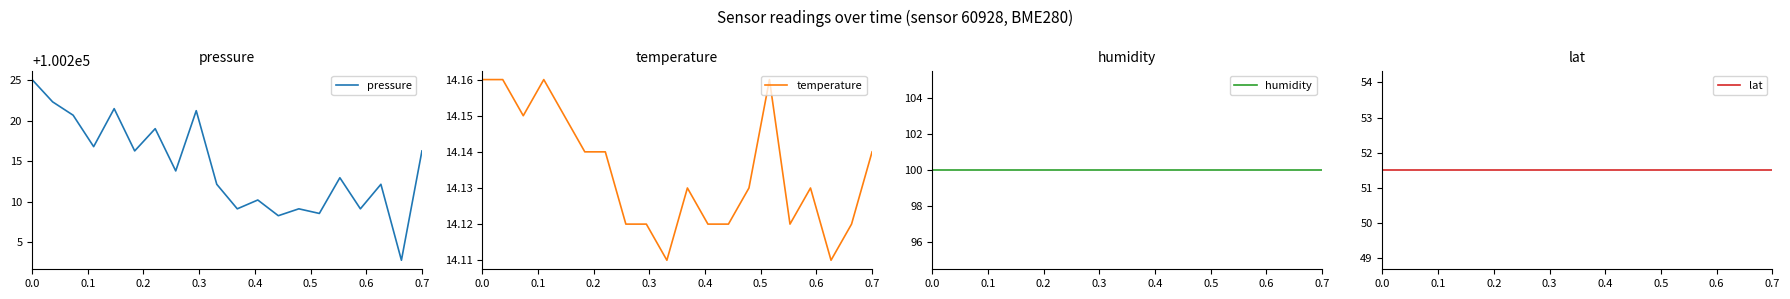

What is the maximum value for pressure?

100225.1